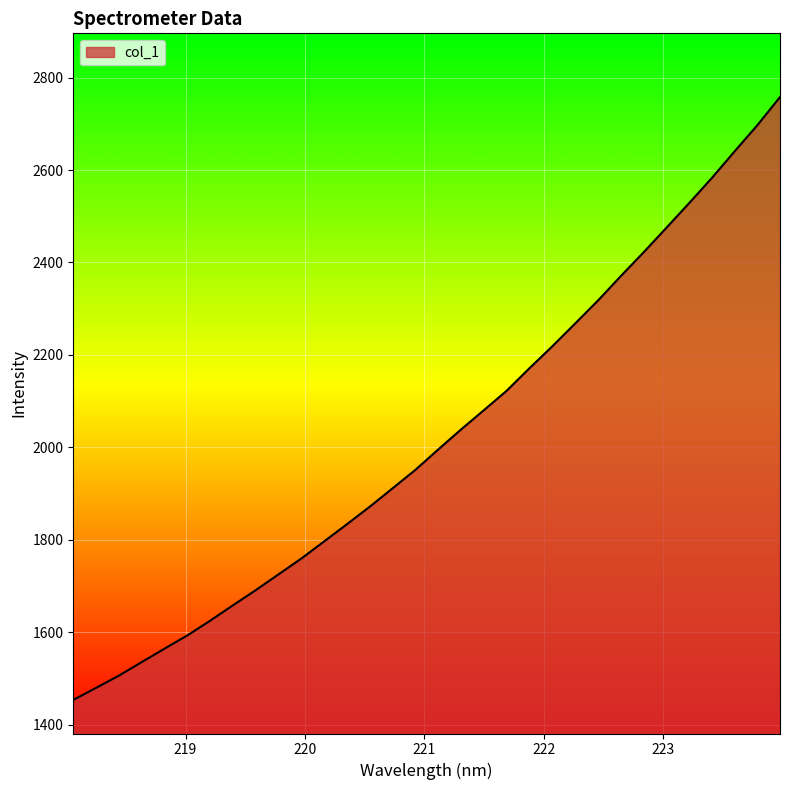

What is the minimum value shown in the chart?

1453.7